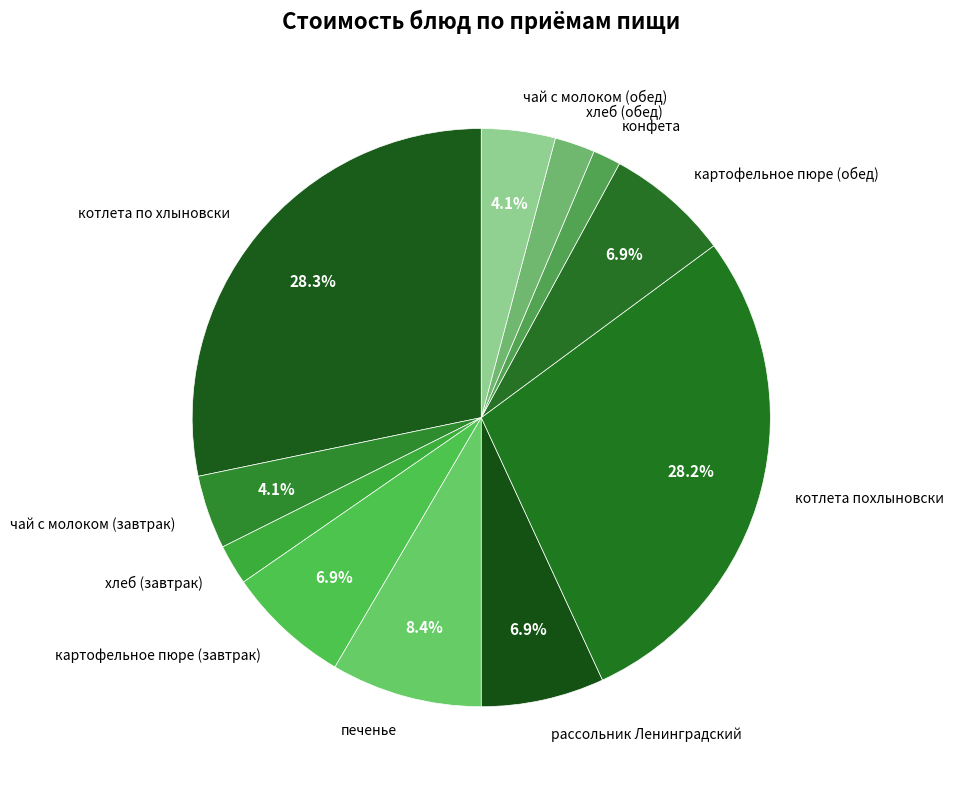

How many slices are in this pie chart?

11